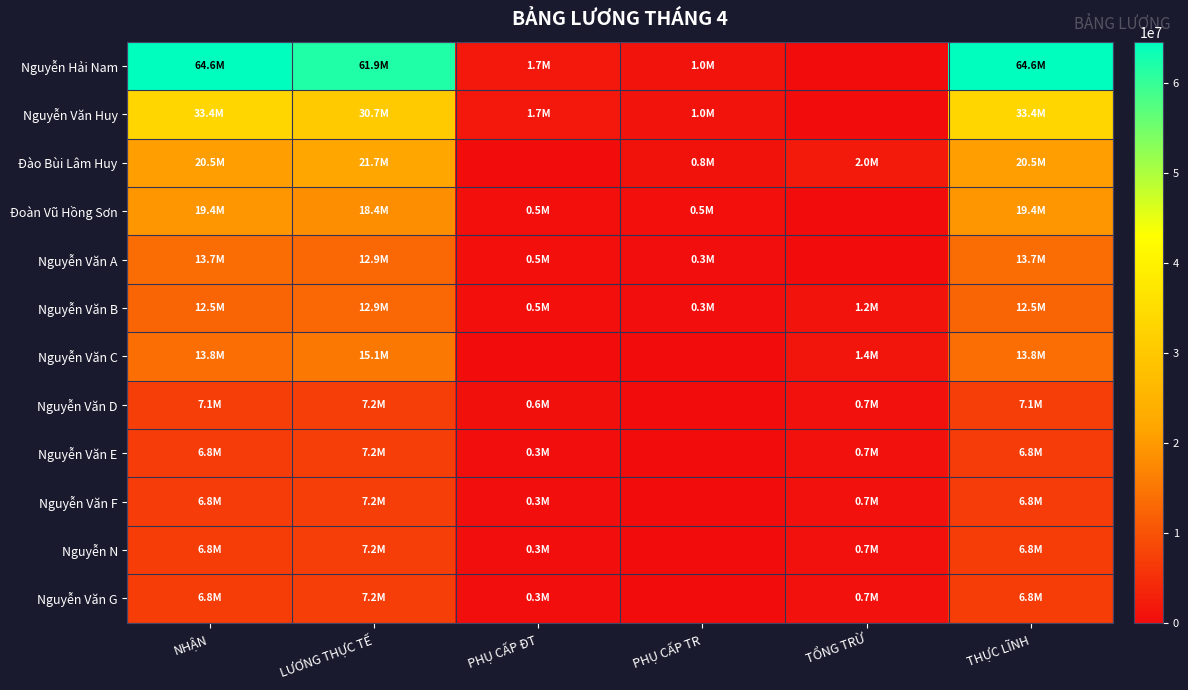

Rank the series at LƯƠNG THỰC TẾ from lowest to highest value.

Nguyễn Văn D, Nguyễn Văn E, Nguyễn Văn F, Nguyễn N, Nguyễn Văn G, Nguyễn Văn A, Nguyễn Văn B, Nguyễn Văn C, Đoàn Vũ Hồng Sơn, Đào Bùi Lâm Huy, Nguyễn Văn Huy, Nguyễn Hải Nam